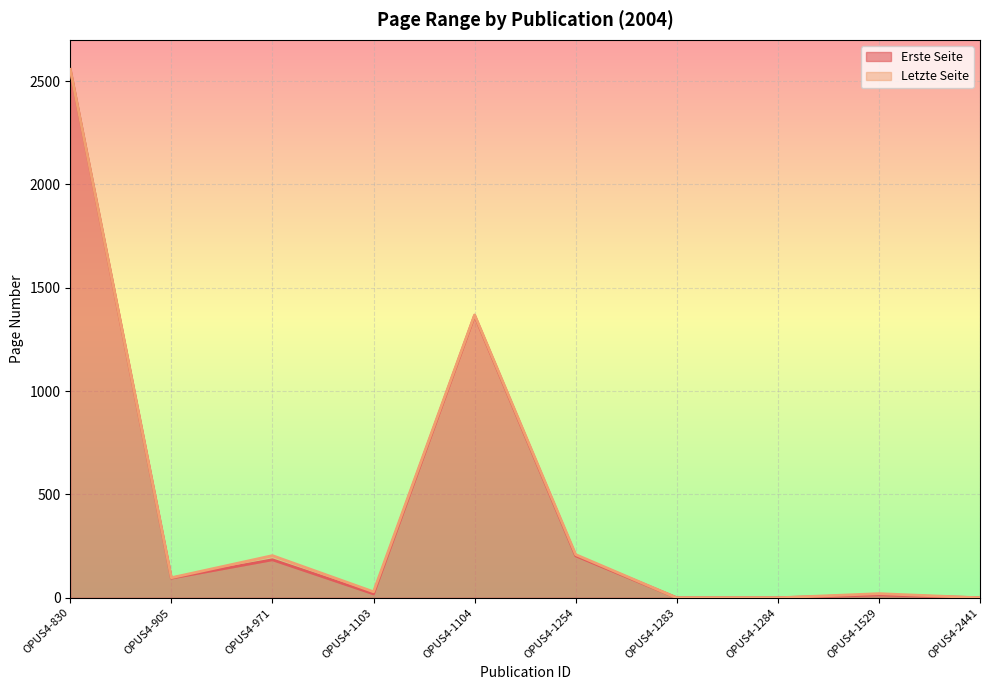

True or false: Letzte Seite and Erste Seite cross at least once.

False